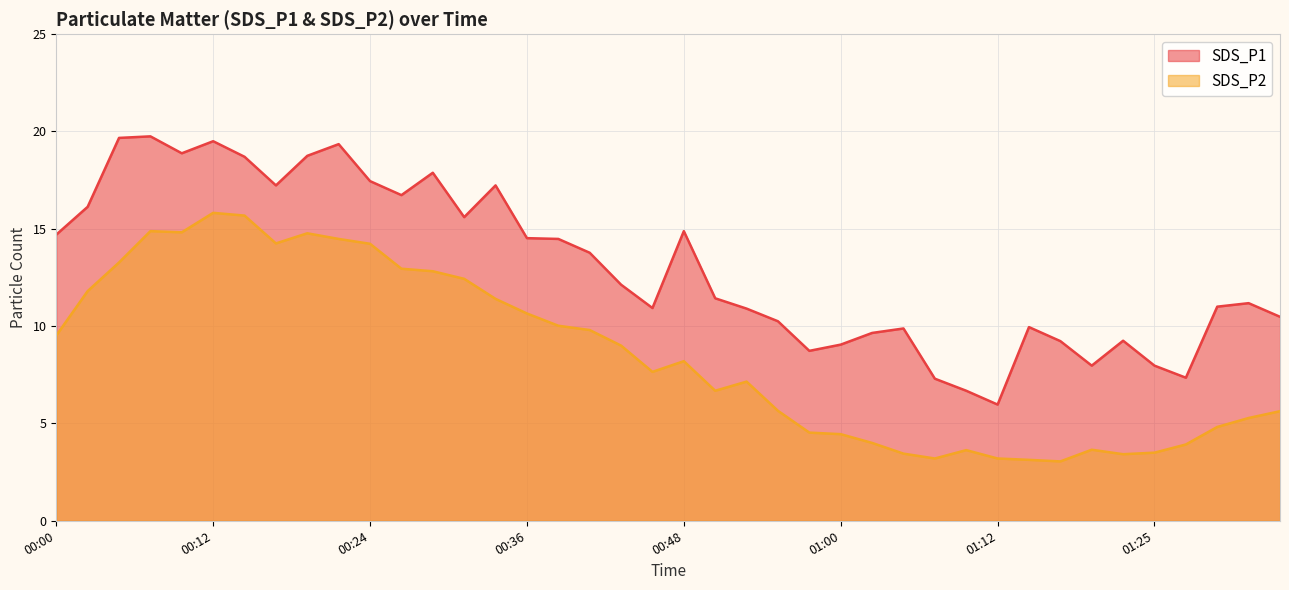

Which category has the lowest value in the SDS_P1 series?

01:12